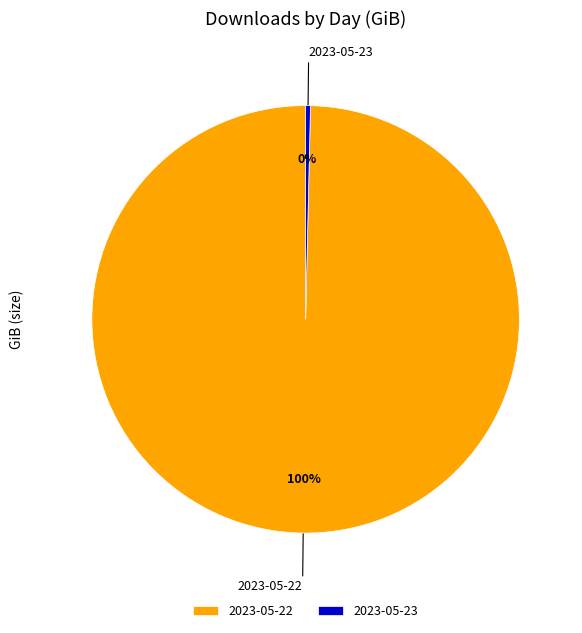

To the nearest percent, what is the combined percentage of 2023-05-23 and 2023-05-22?

100%